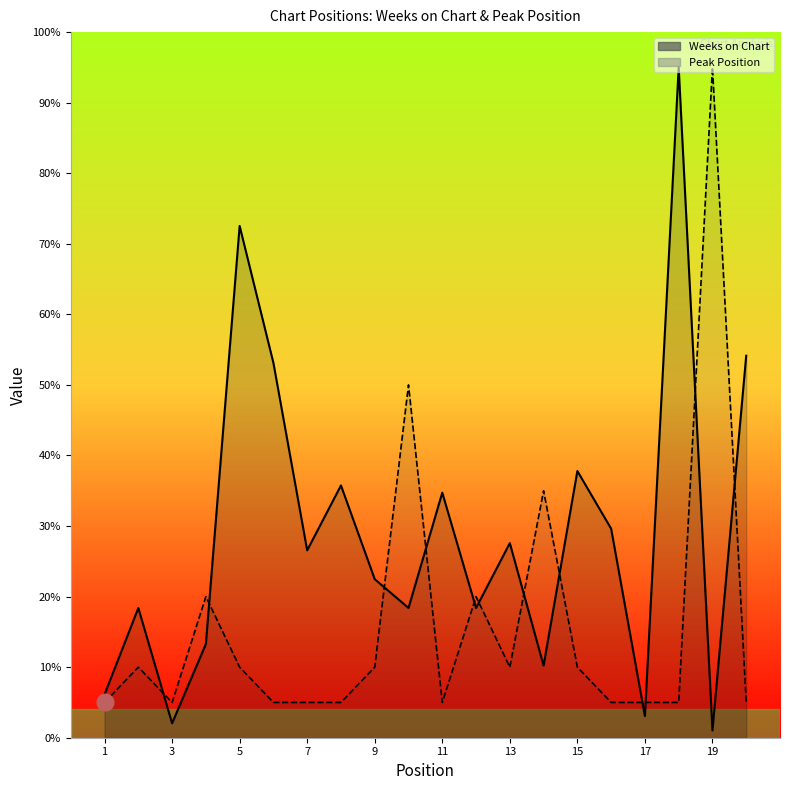

What are all the series names shown in the legend?

Weeks on Chart, Peak Position